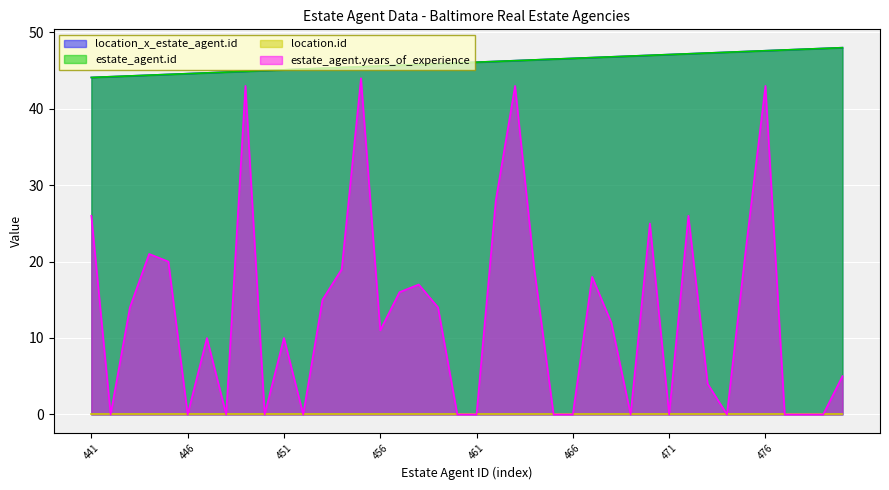

The value of estate_agent.years_of_experience at 450 is -13.2. True or false?

False